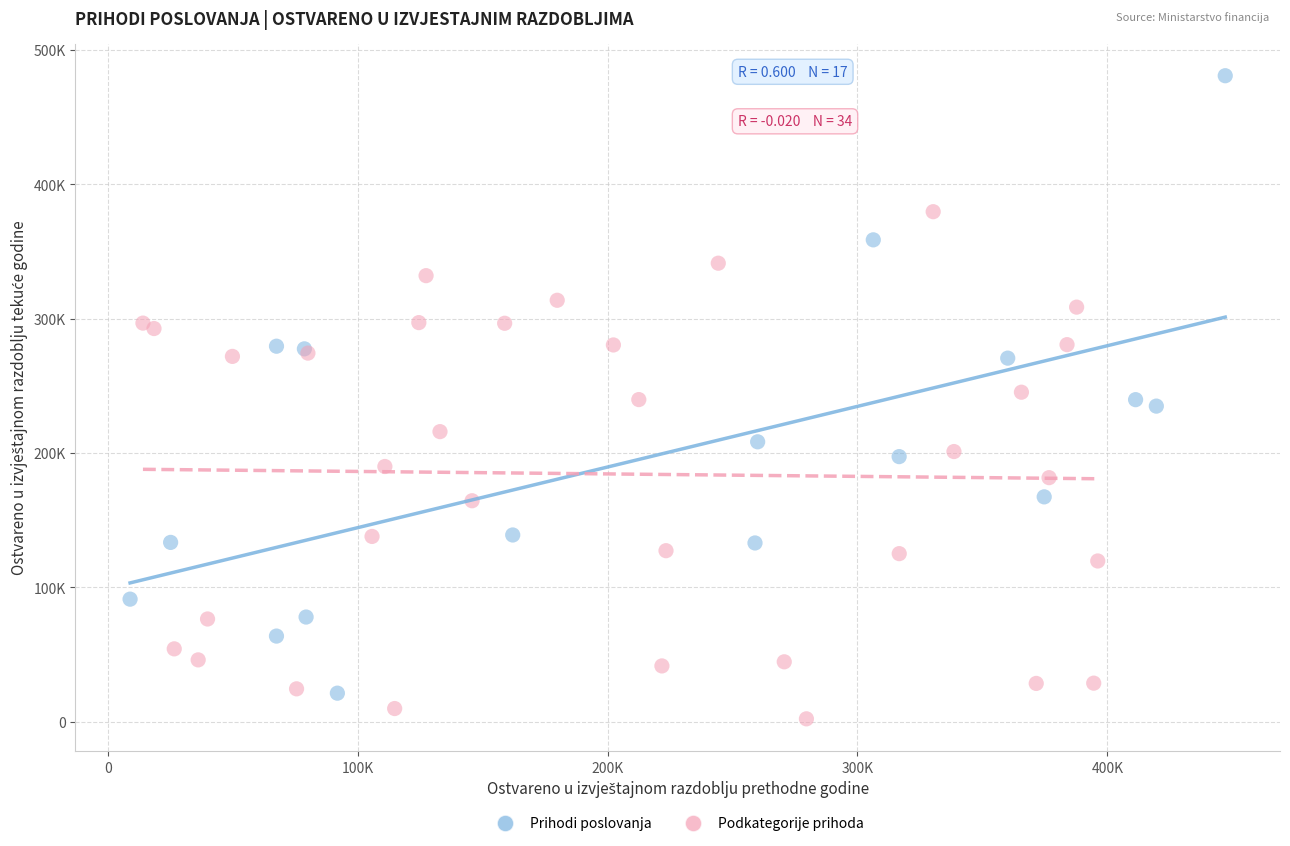

Which series contains the highest Y value?

Prihodi poslovanja